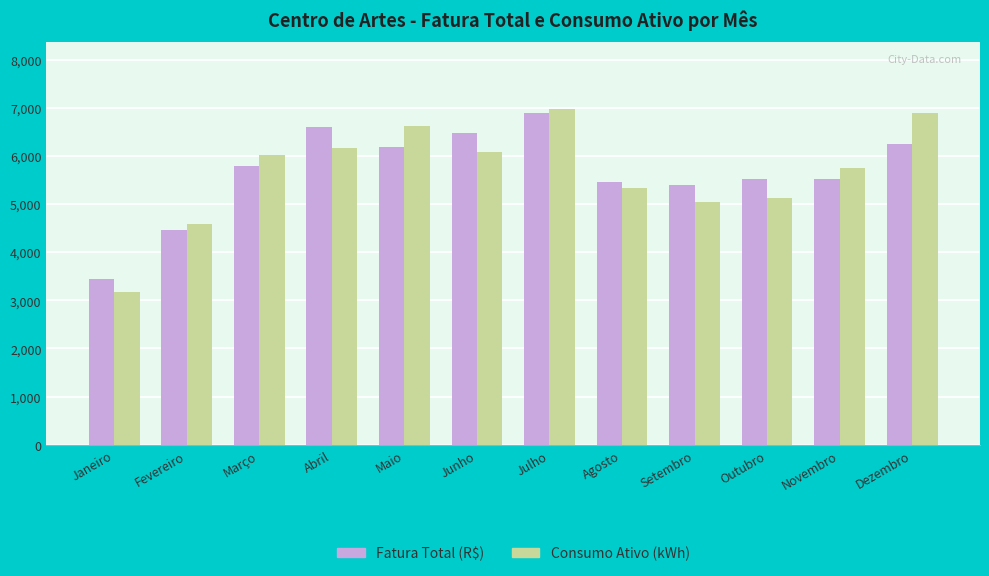

Which series has the widest spread of values?

Consumo Ativo (kWh)